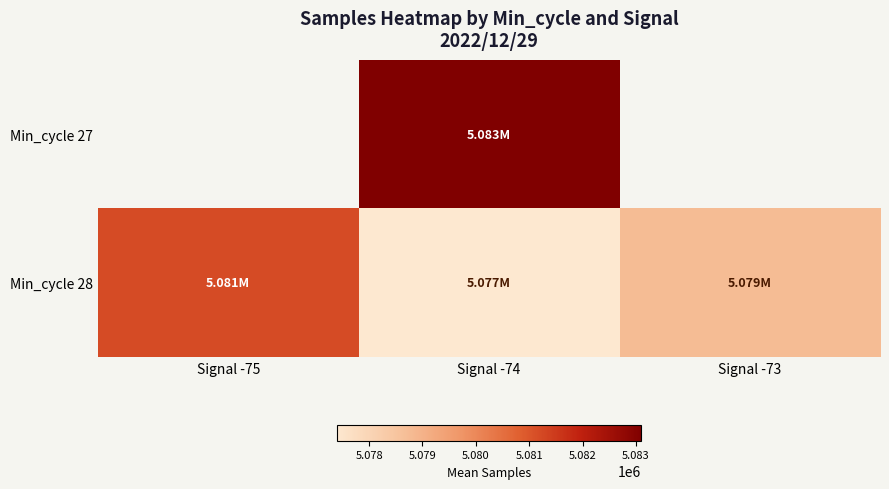

At Signal -74, list the series in order from smallest to largest.

Min_cycle 28, Min_cycle 27